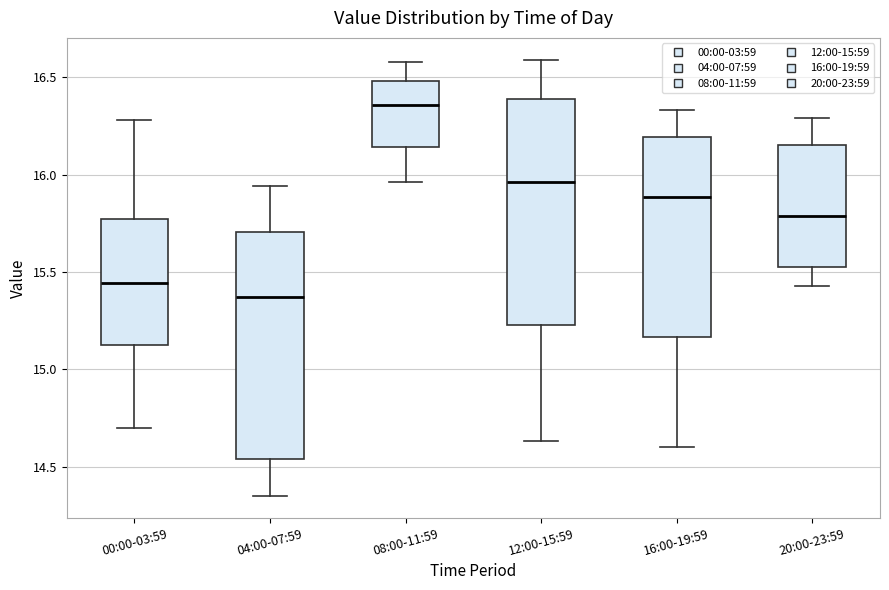

Where is the lower edge of the box for 04:00-07:59 on the y-axis? The values are not printed on the chart, so give them approximately, as read against the axis.

14.55